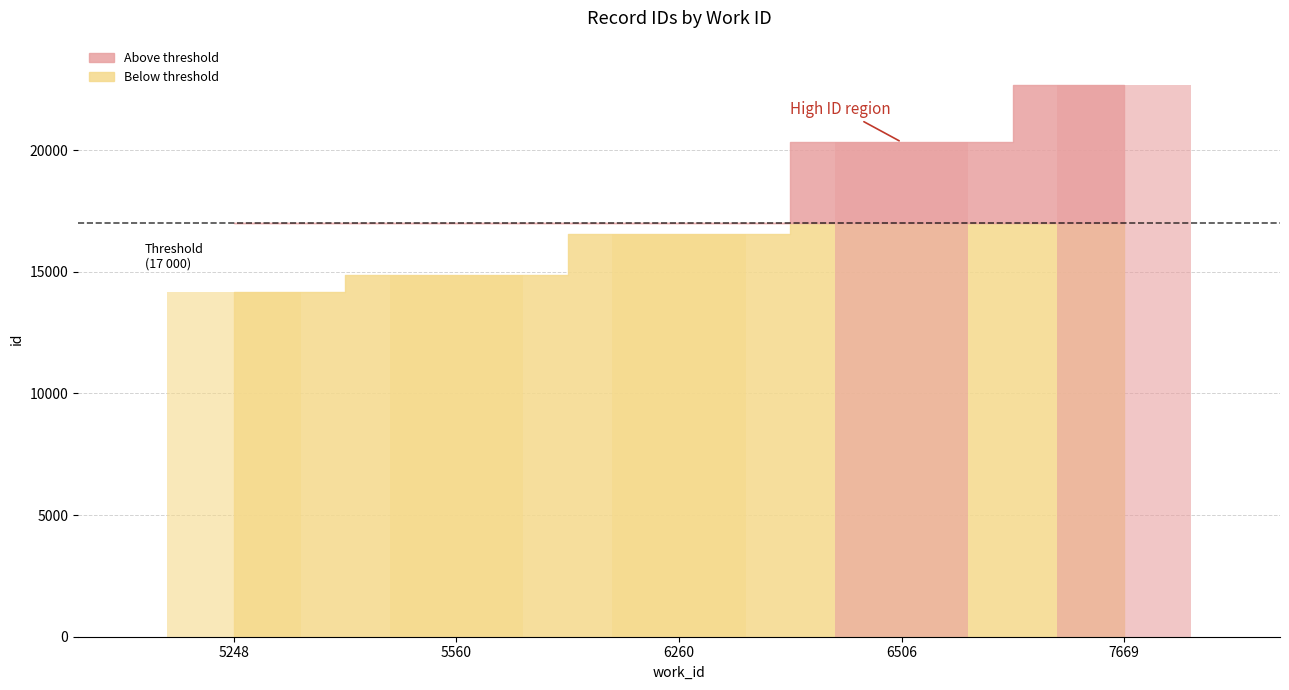

How many bars are there in total?

5